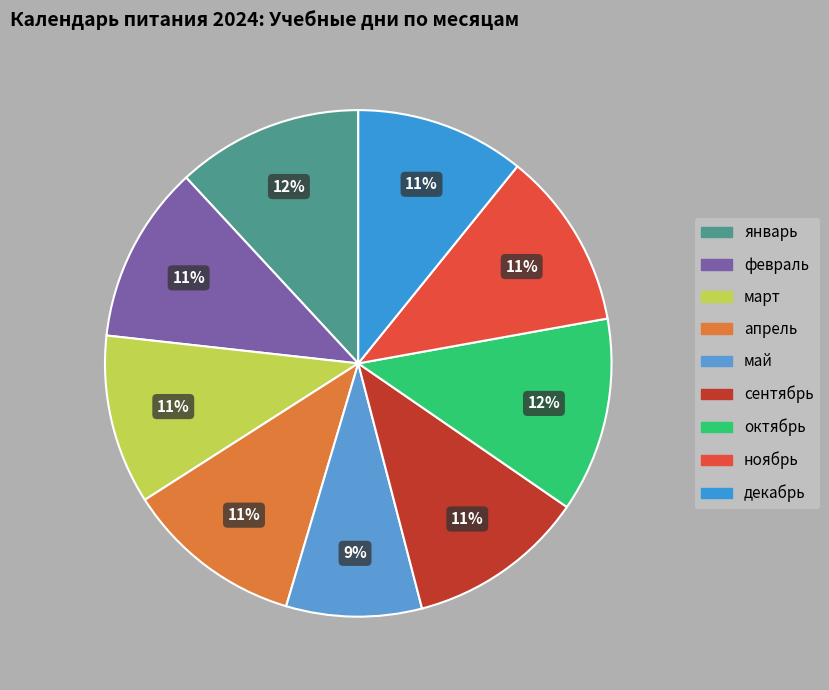

Count the number of slices in the pie.

9